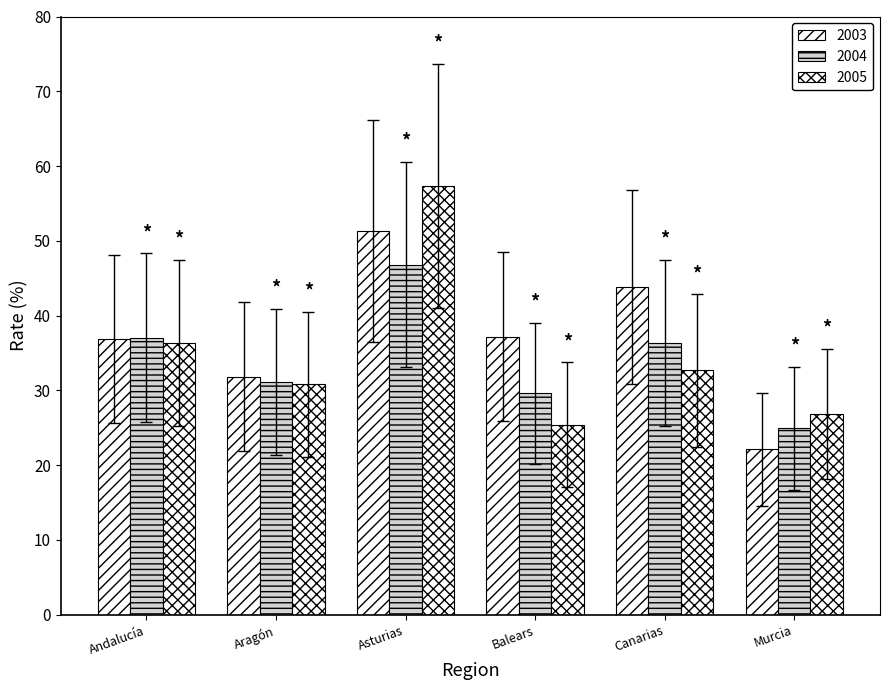

How many bars are there in total?

18